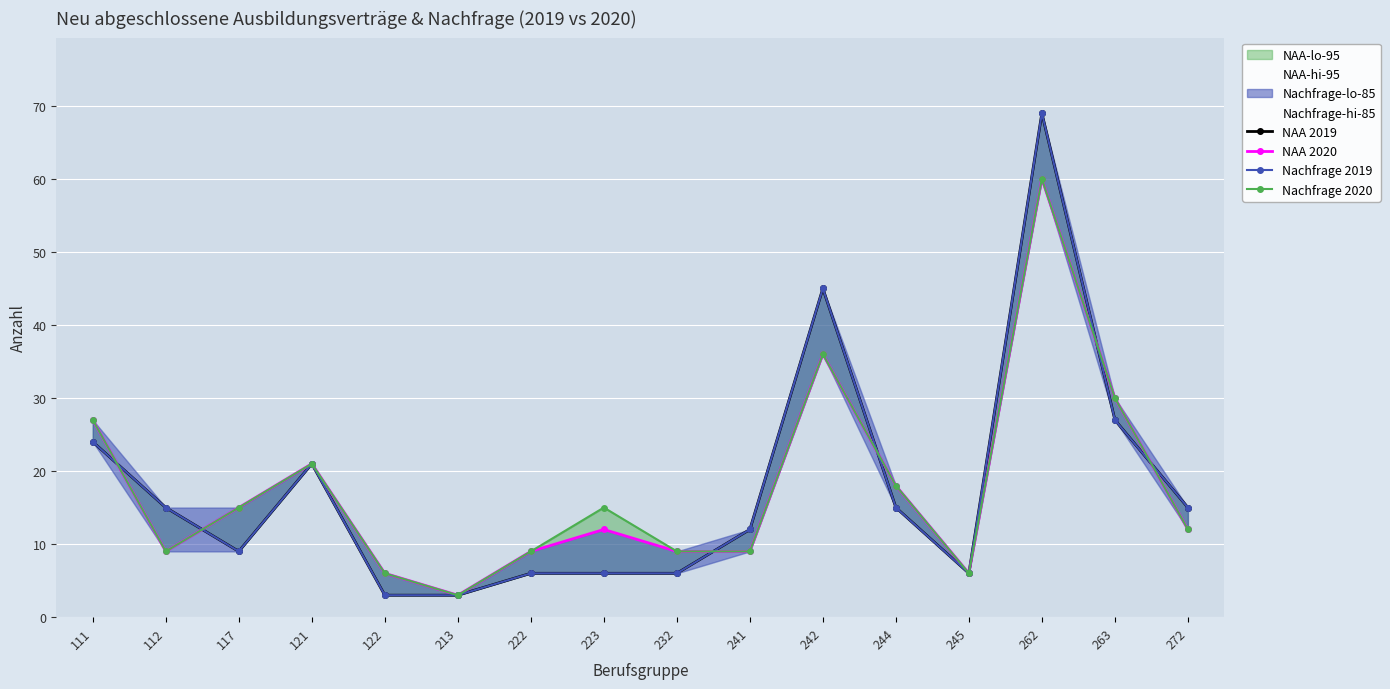

Count the number of categories in the chart.

16